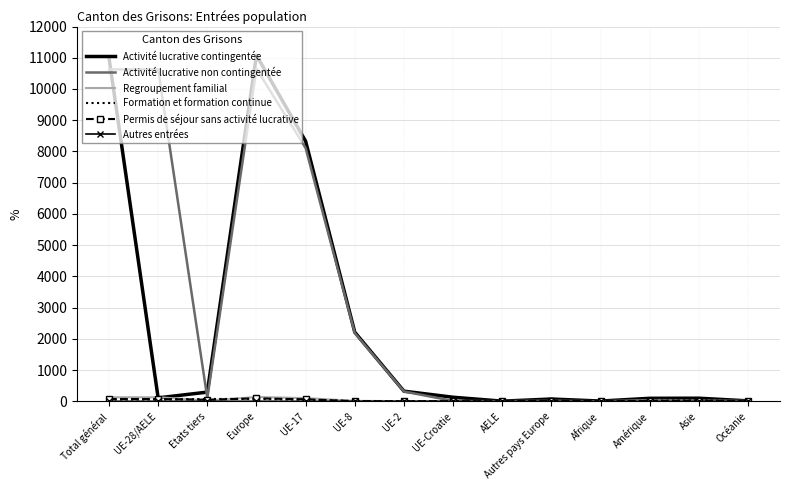

What is the sum of the Activité lucrative non contingentée values at Asie and Etats tiers?

136